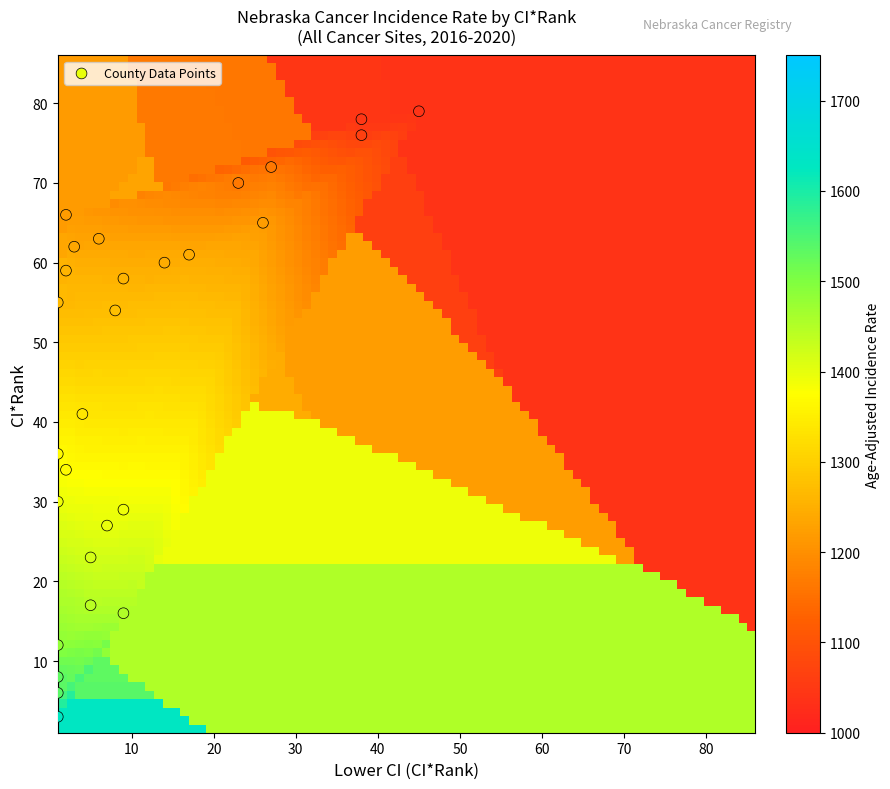

What is the range of X values (max minus min)?

44